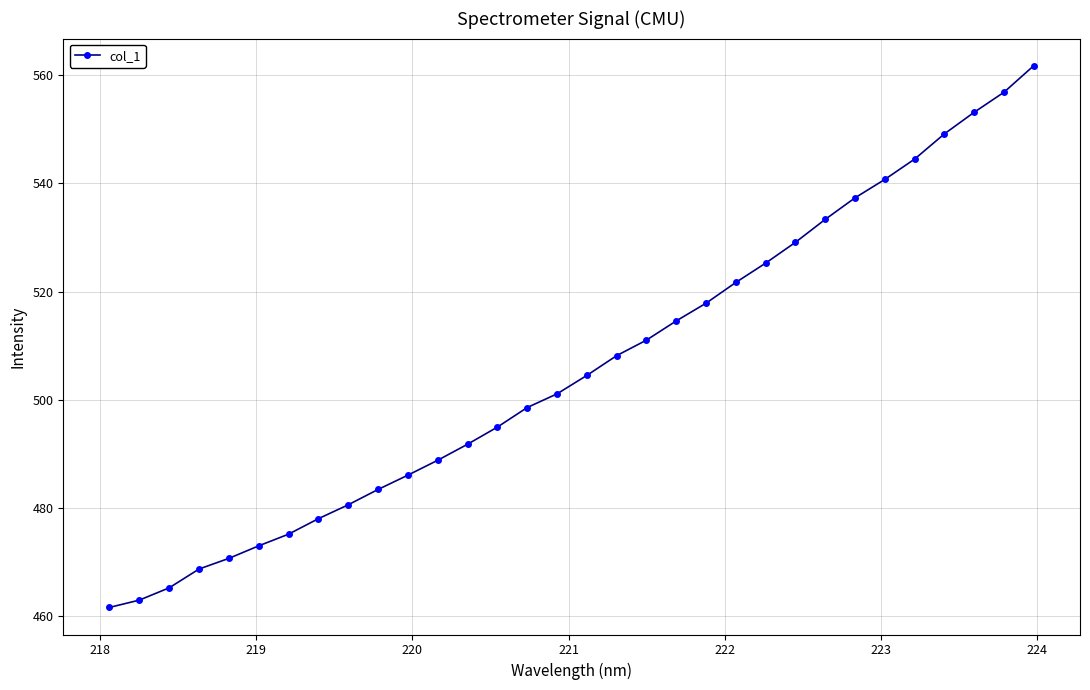

How many lines are shown in the chart?

1